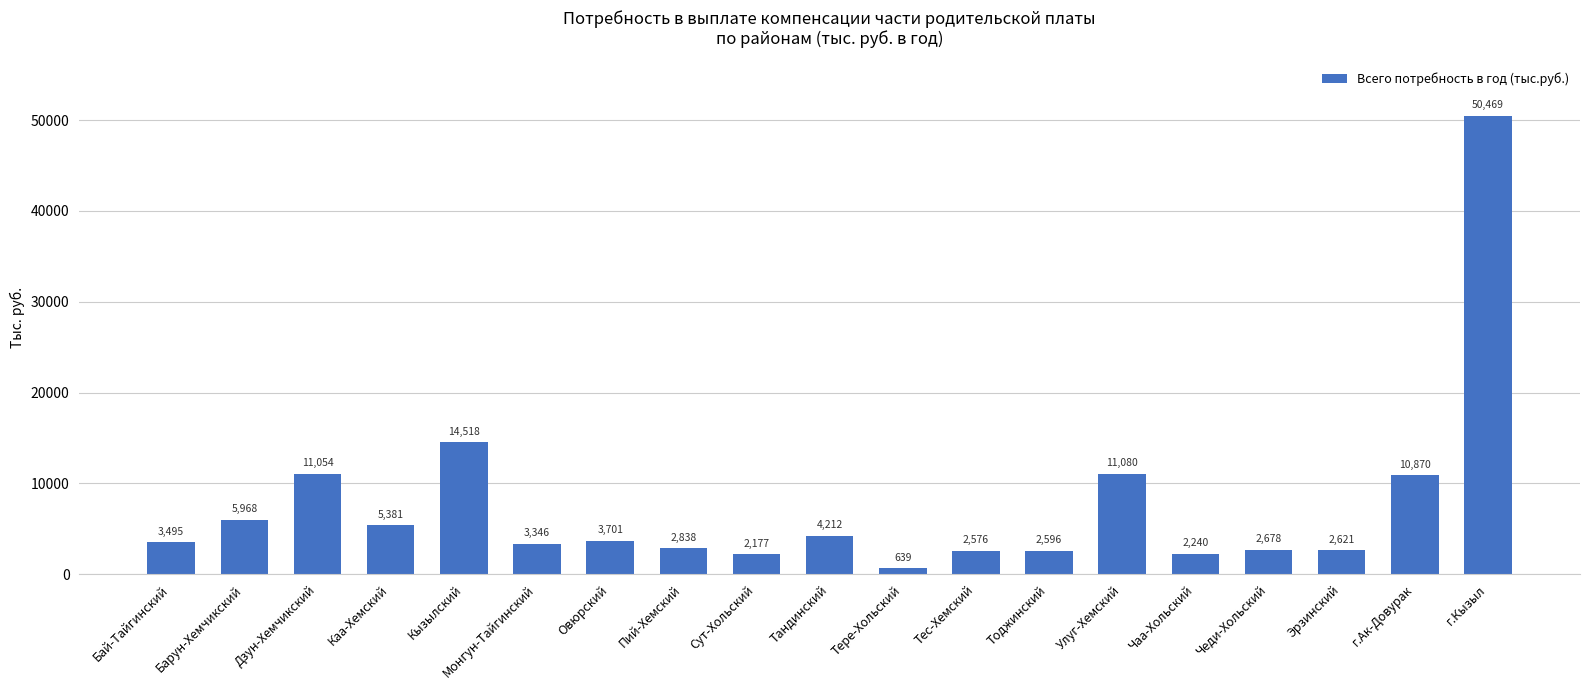

What is the approximate value at Чеди-Хольский?

2678.2